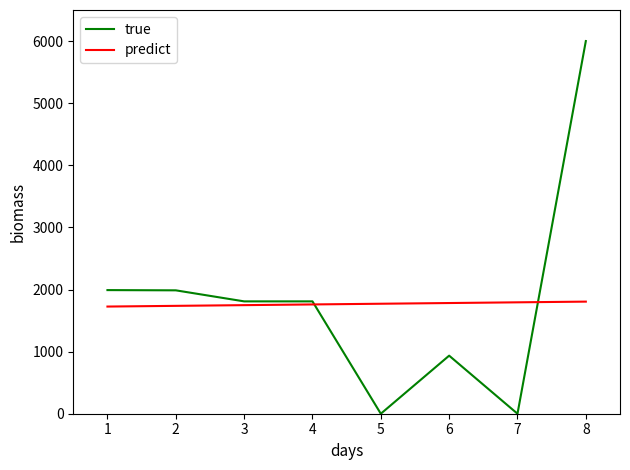

What is the average value of the true series?

1816.2